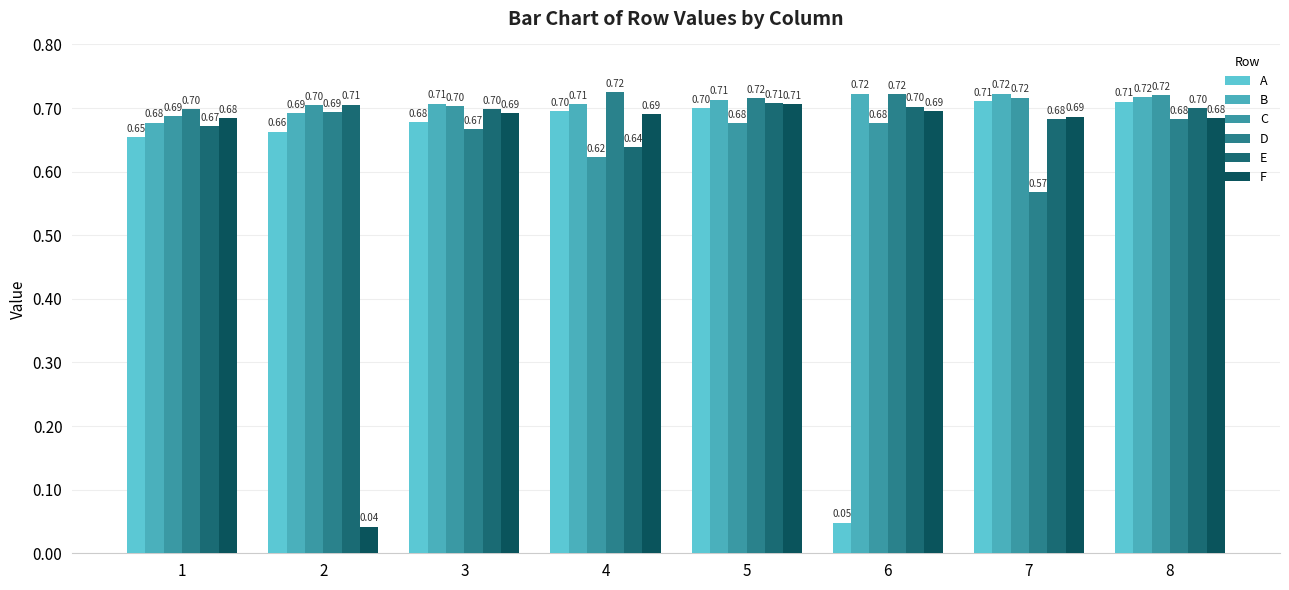

Are the bars grouped side by side (vs. stacked)?

Yes